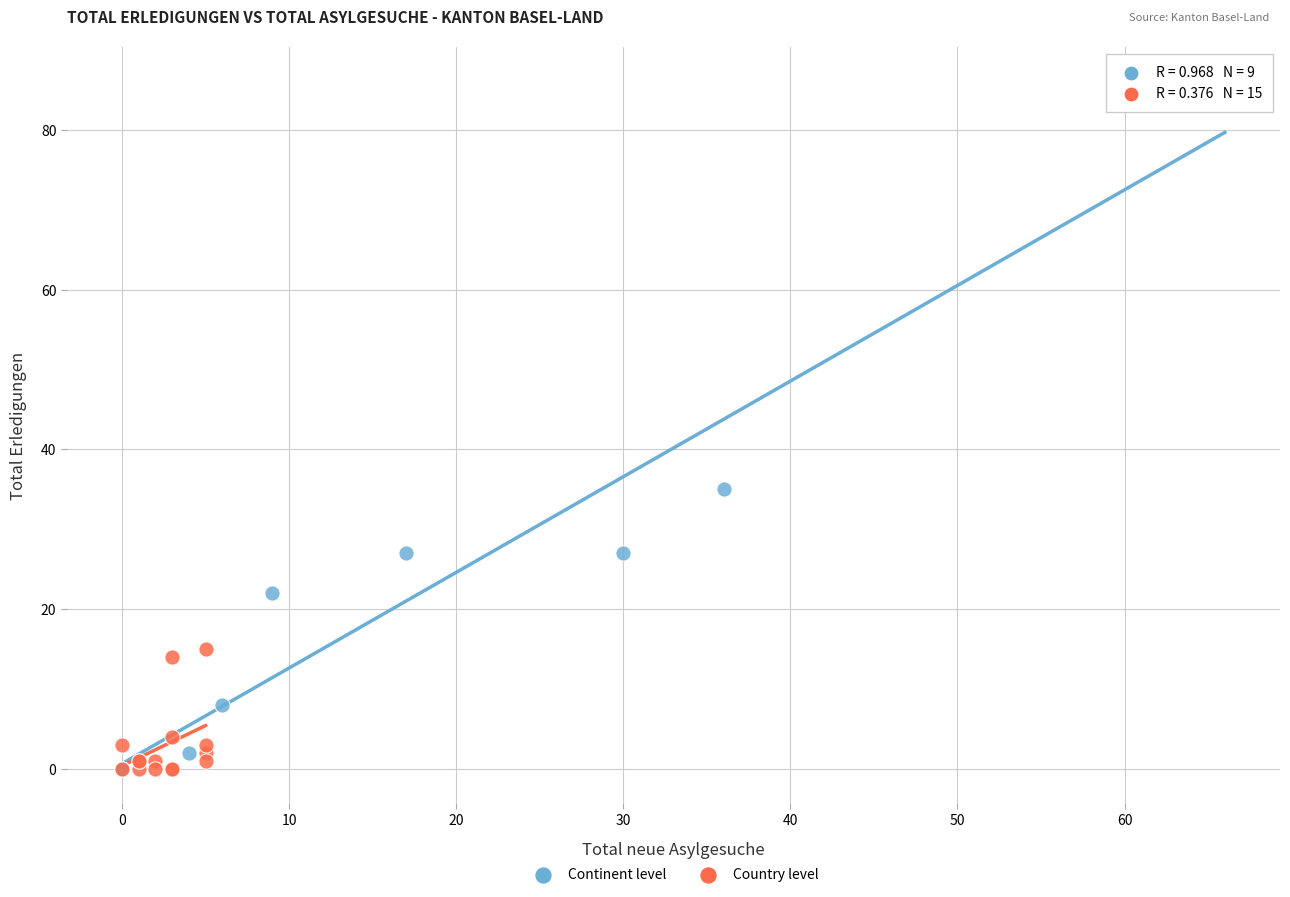

Which series contains the highest Y value?

Continent level